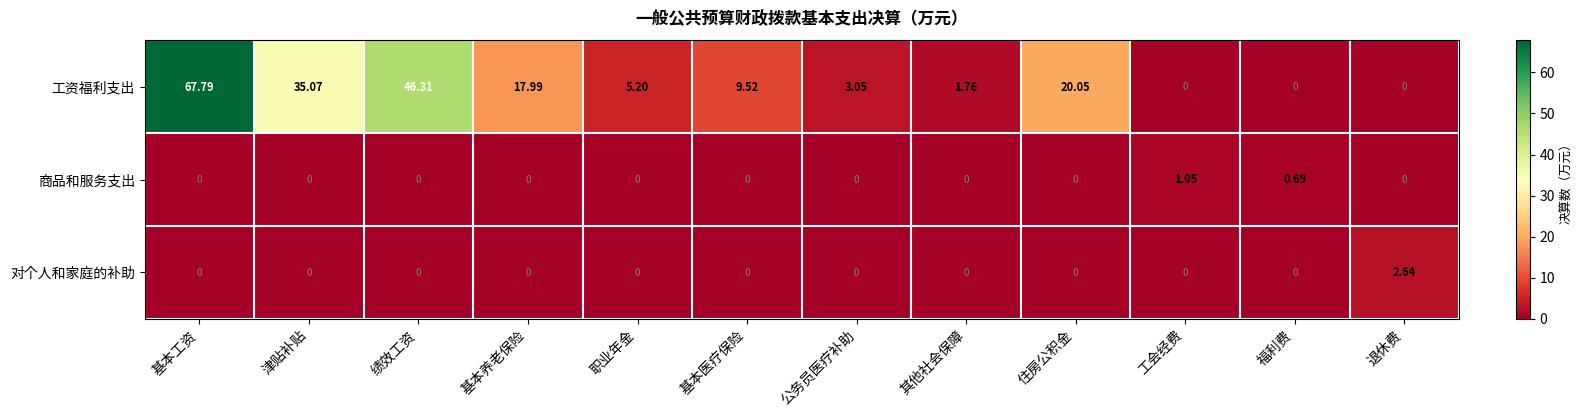

List the series in order of their peak value, highest first.

工资福利支出, 对个人和家庭的补助, 商品和服务支出